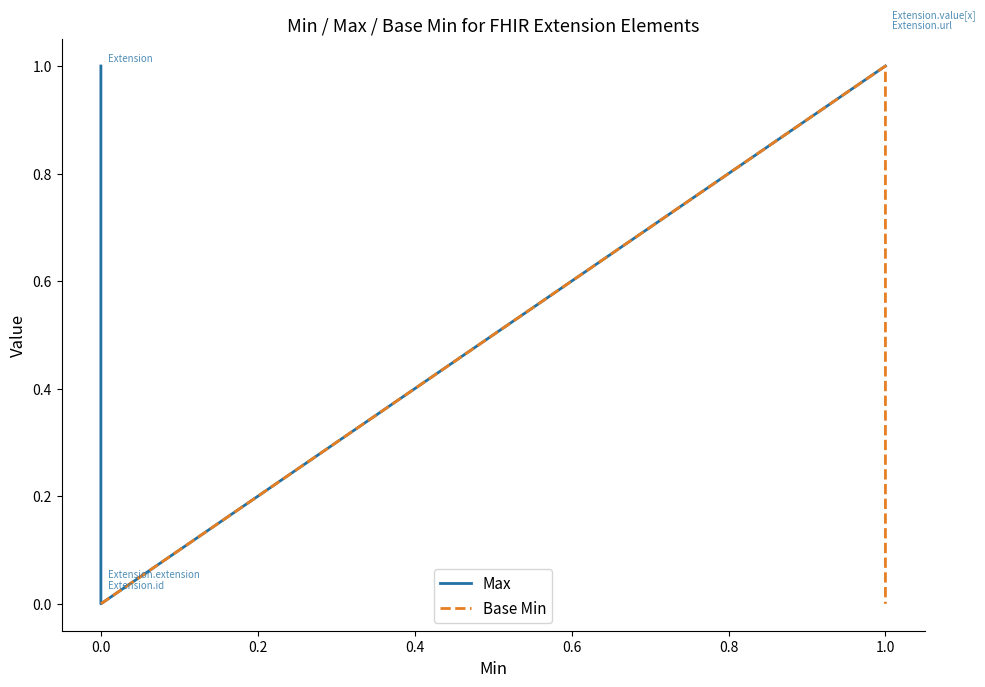

How many series are shown in this chart?

2